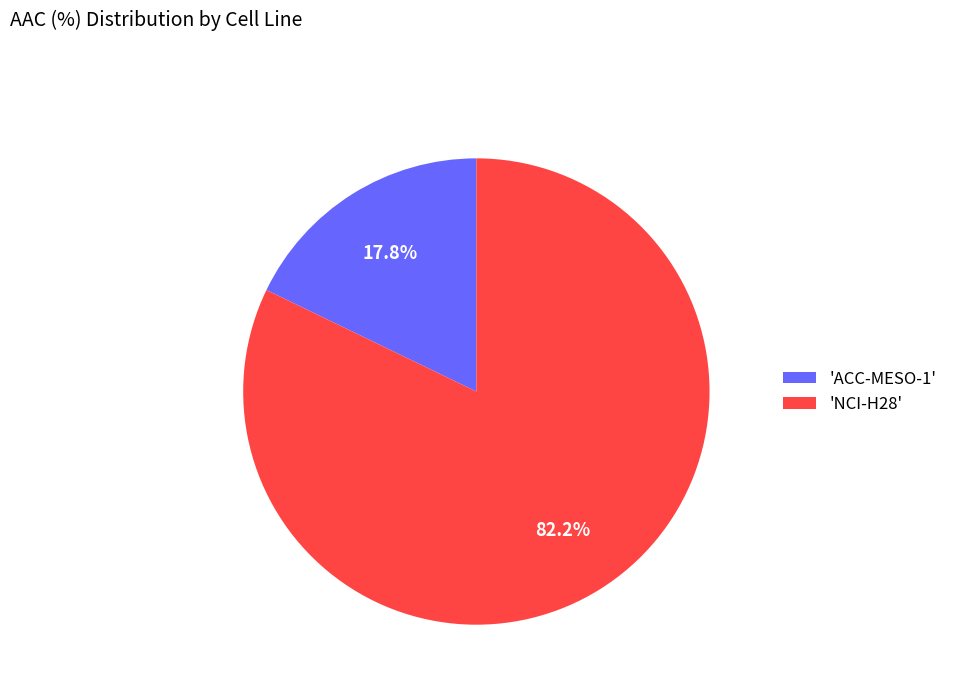

Rank the categories by value from highest to lowest.

'NCI-H28', 'ACC-MESO-1'